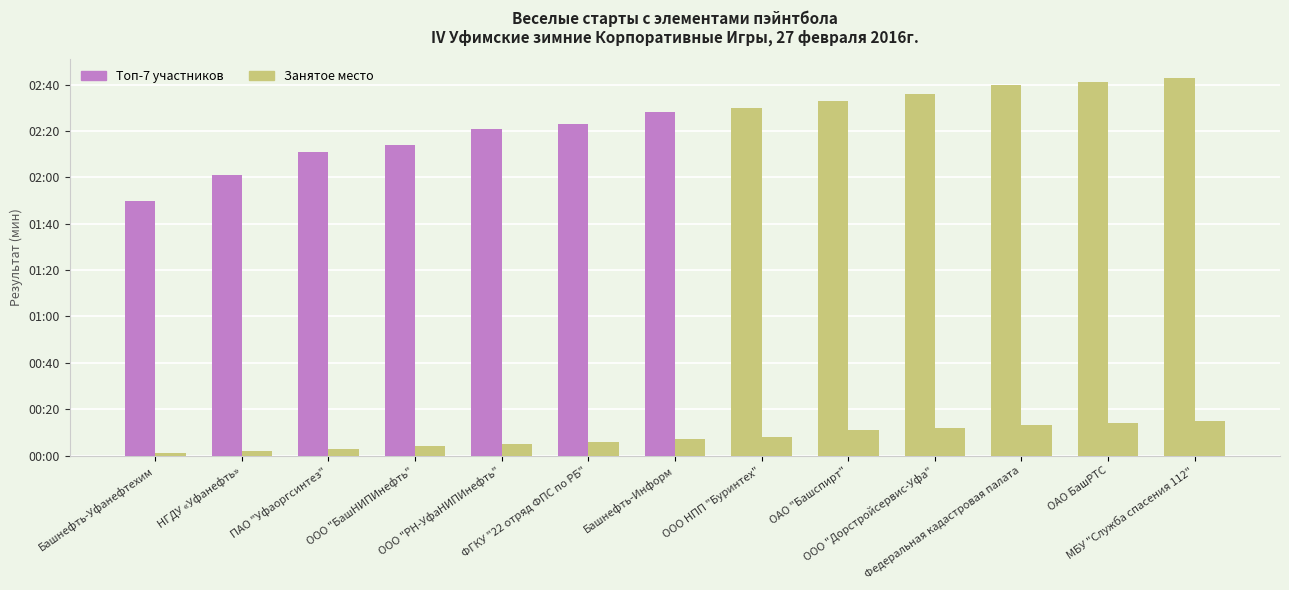

Are the bars grouped side by side (vs. stacked)?

Yes